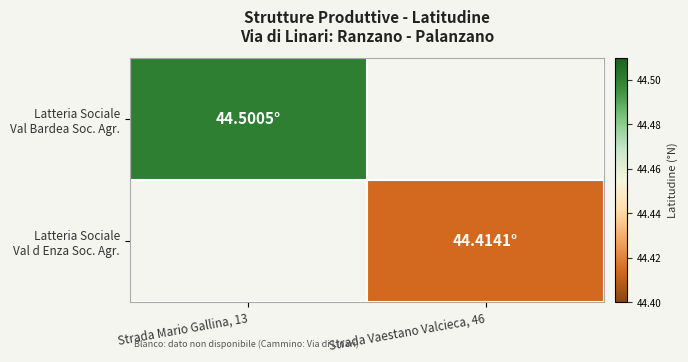

At which label does Latteria Sociale Val Bardea Soc. Agr. reach its peak?

Strada Mario Gallina, 13